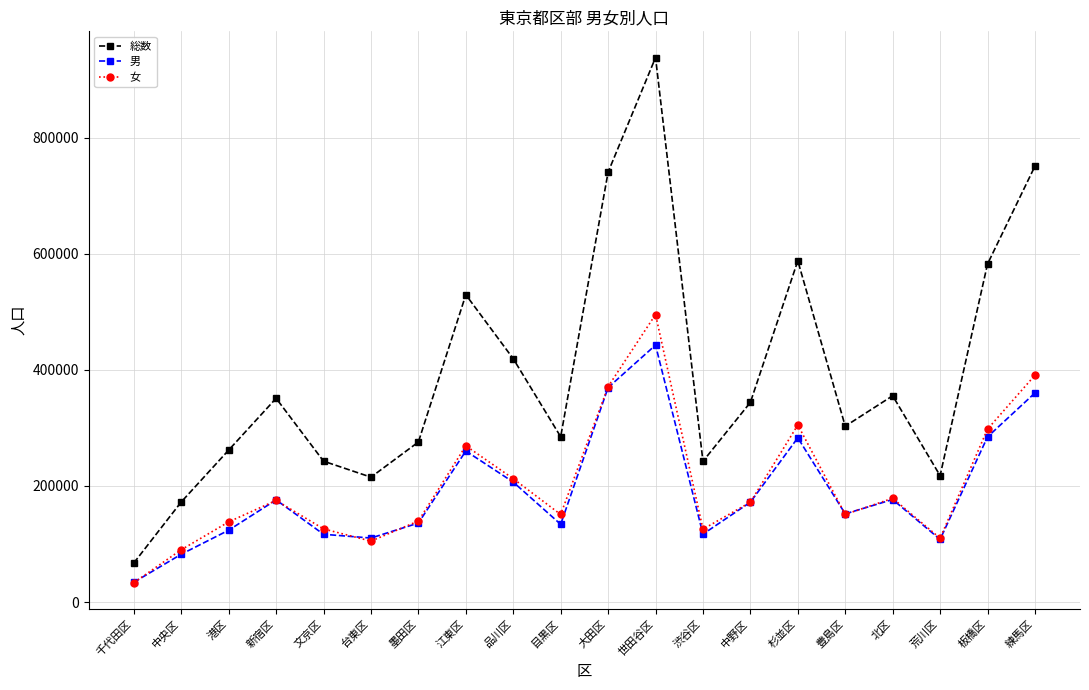

What is the total value across all series at 墨田区?

551508